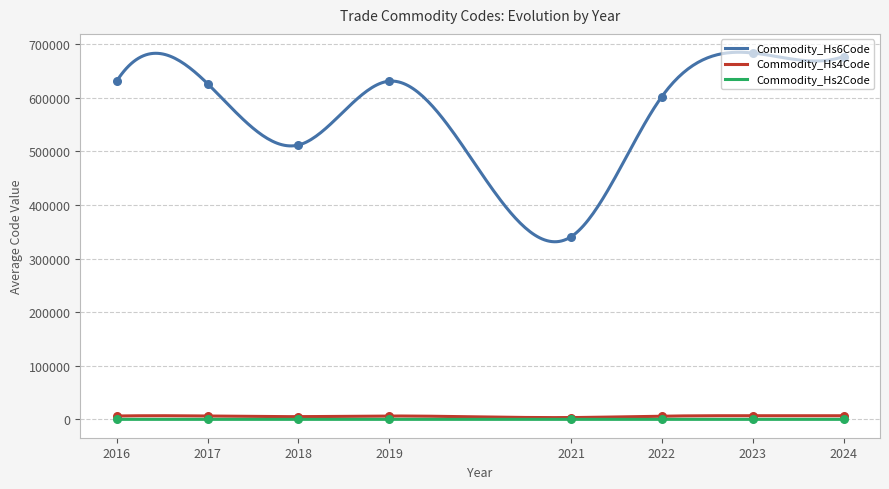

Is the value of Commodity_Hs6Code at 14 greater than the value of Commodity_Hs4Code at 16?

Yes